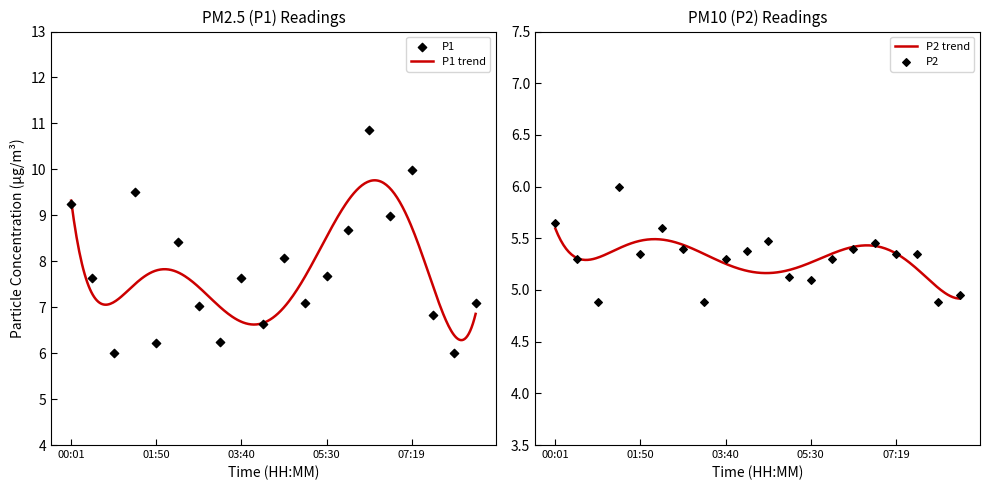

Which series has the widest spread of Y values?

P1